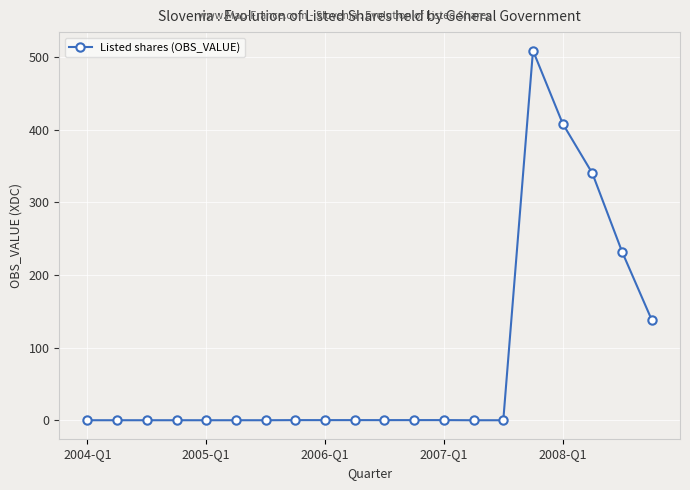

What is the greatest value displayed?

509.0